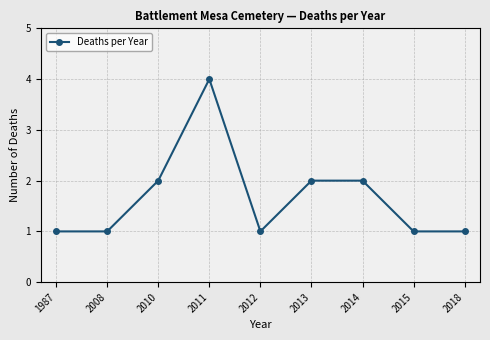

What is the sum of all values?

15